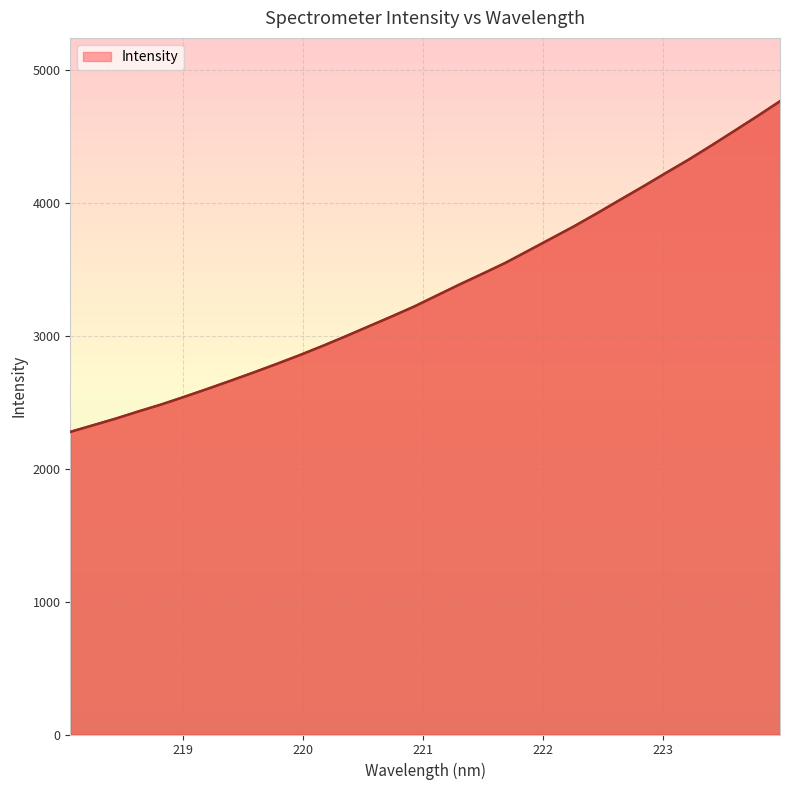

What is the difference between the maximum and minimum values?

2487.5